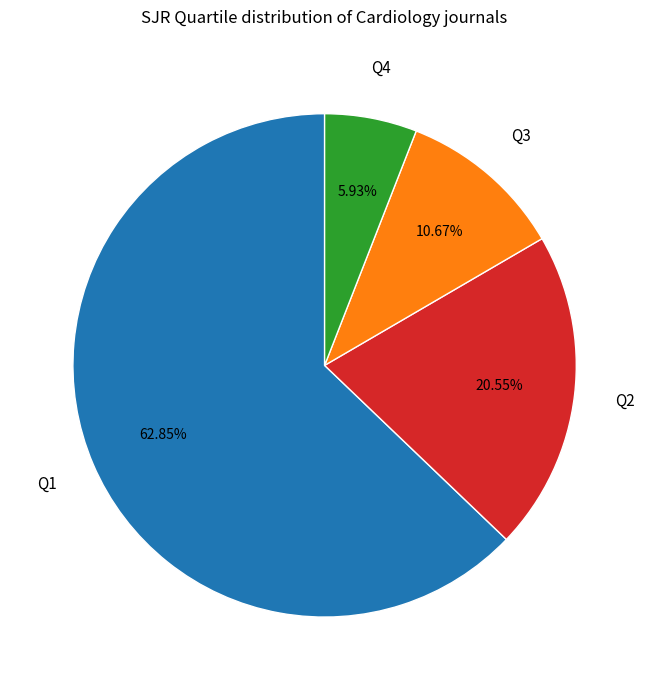

Is there a majority slice in this chart?

Yes